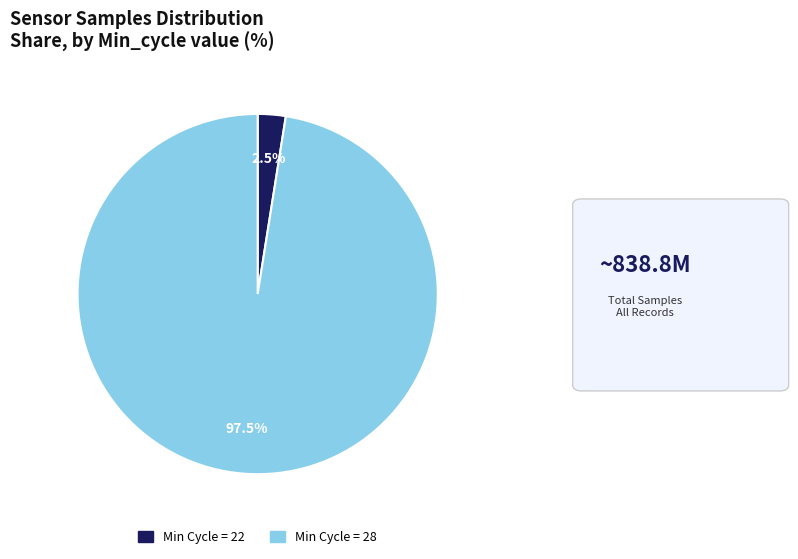

Is there any slice that represents more than half of the pie?

Yes